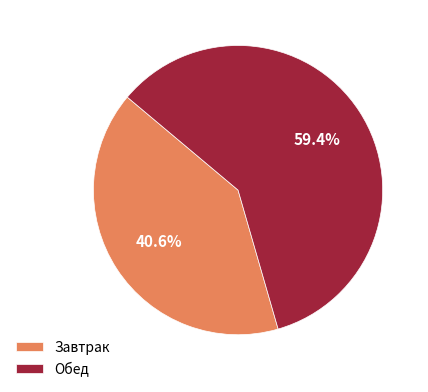

To the nearest percent, what percentage of the pie is Обед?

59%